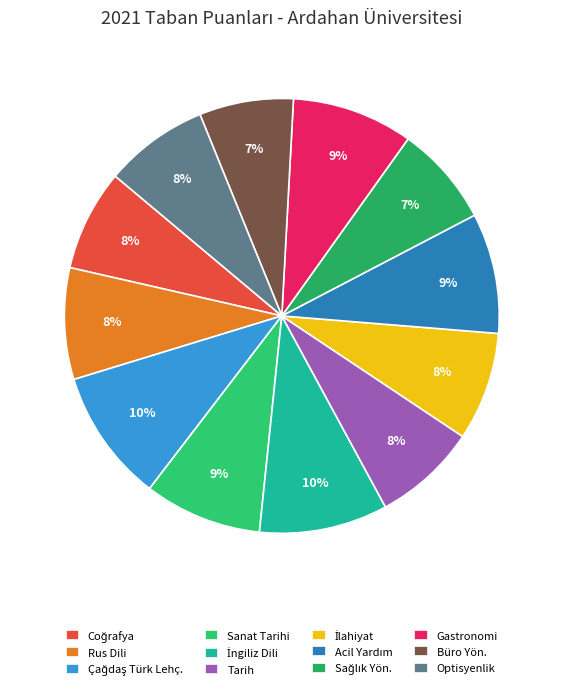

To the nearest percent, what is the difference between the largest and smallest slice percentages?

3%